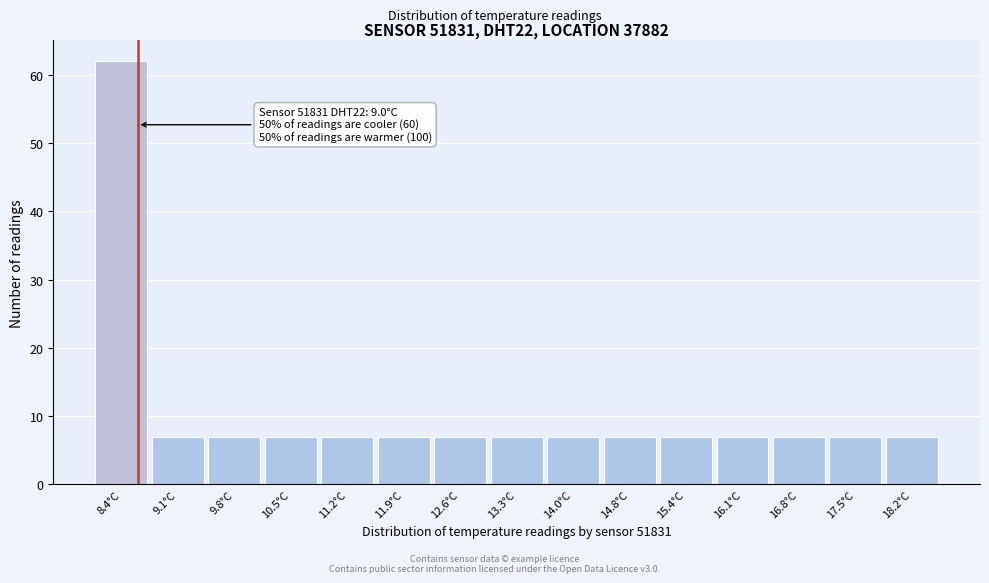

Reading left to right, list all the values displayed in this chart.

62	7	7	7	7	7	7	7	7	7	7	7	7	7	7